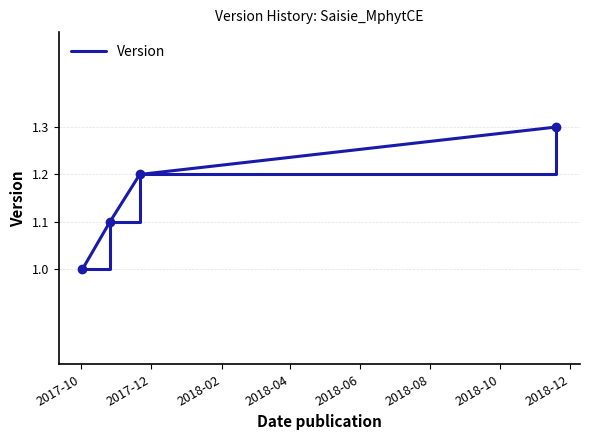

What is the difference between the maximum and minimum values?

0.3